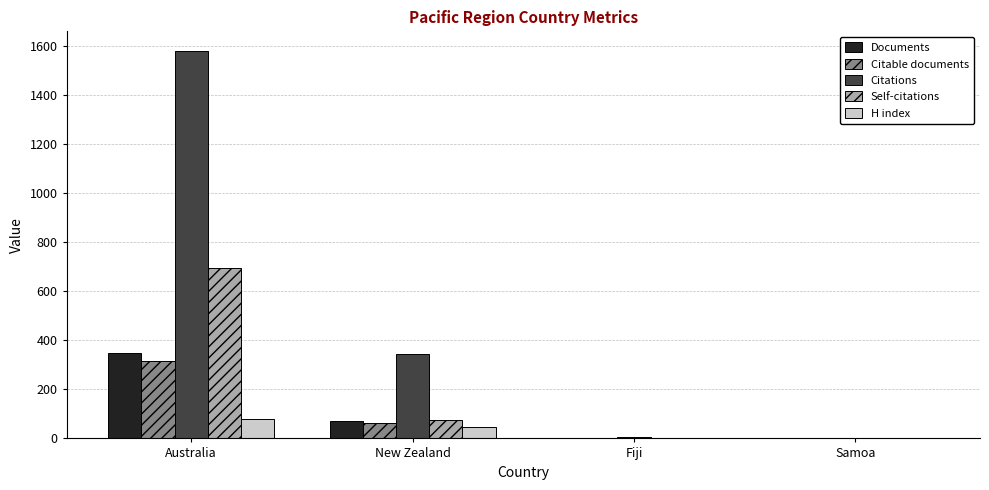

Which series changed the most between New Zealand and Samoa?

Citations